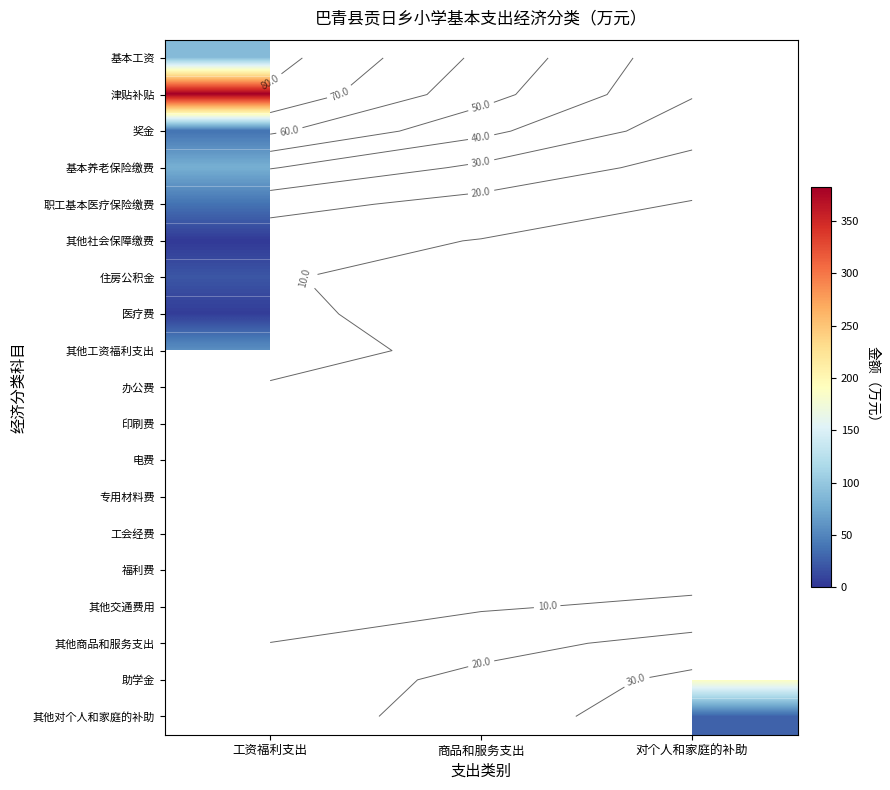

Is the value of 助学金 at 对个人和家庭的补助 greater than the value of 奖金 at 对个人和家庭的补助?

Yes